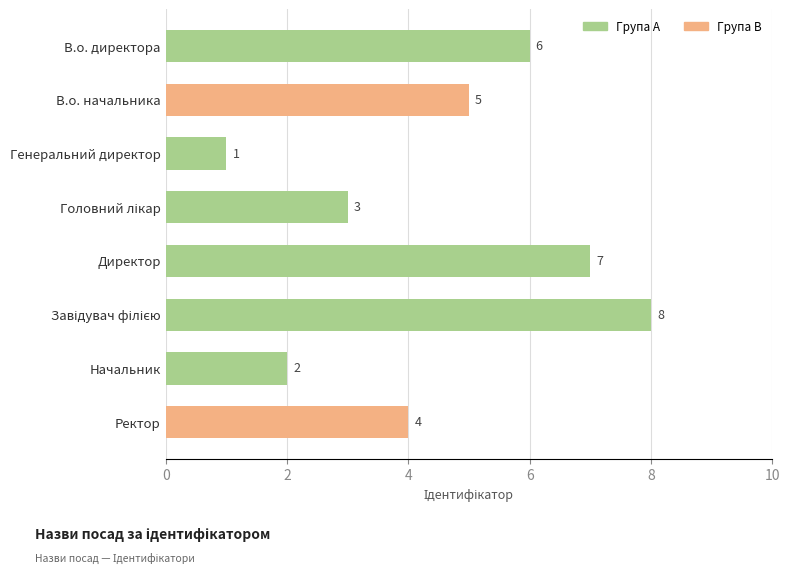

Count the values in the range 3 to 7.

5